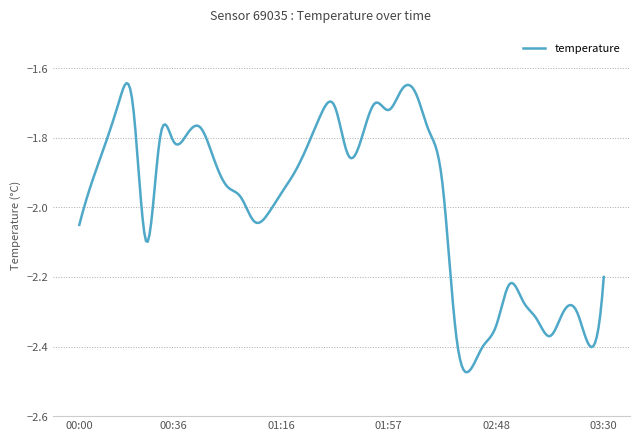

What is the difference between the maximum and minimum values?

0.8